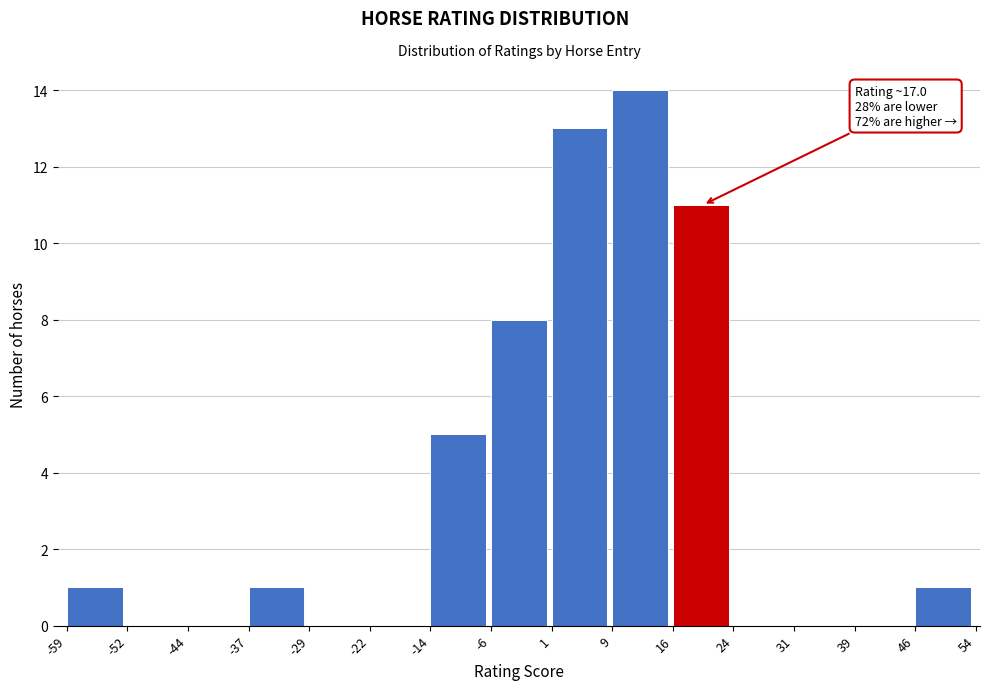

Over which range of the x-axis is the bar tallest?

9 to 16